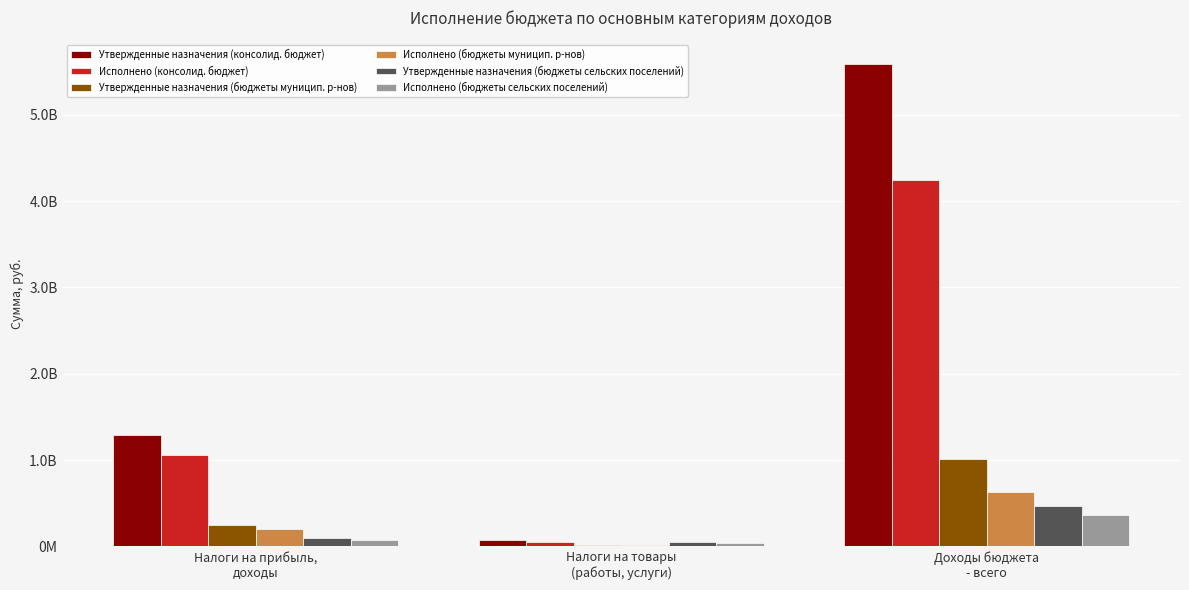

What are all the series names shown in the legend?

Утвержденные назначения (консолид. бюджет), Исполнено (консолид. бюджет), Утвержденные назначения (бюджеты муницип. р-нов), Исполнено (бюджеты муницип. р-нов), Утвержденные назначения (бюджеты сельских поселений), Исполнено (бюджеты сельских поселений)